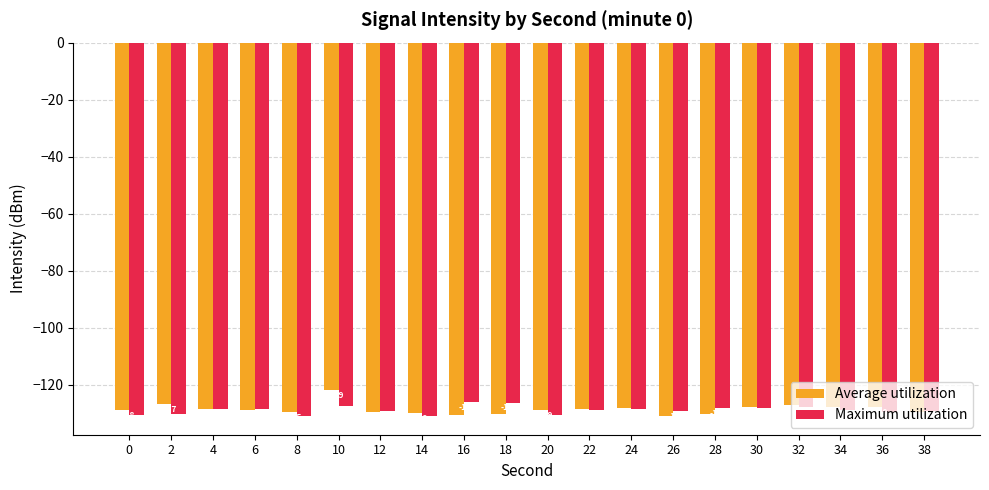

Which series has the widest spread of values?

Average utilization